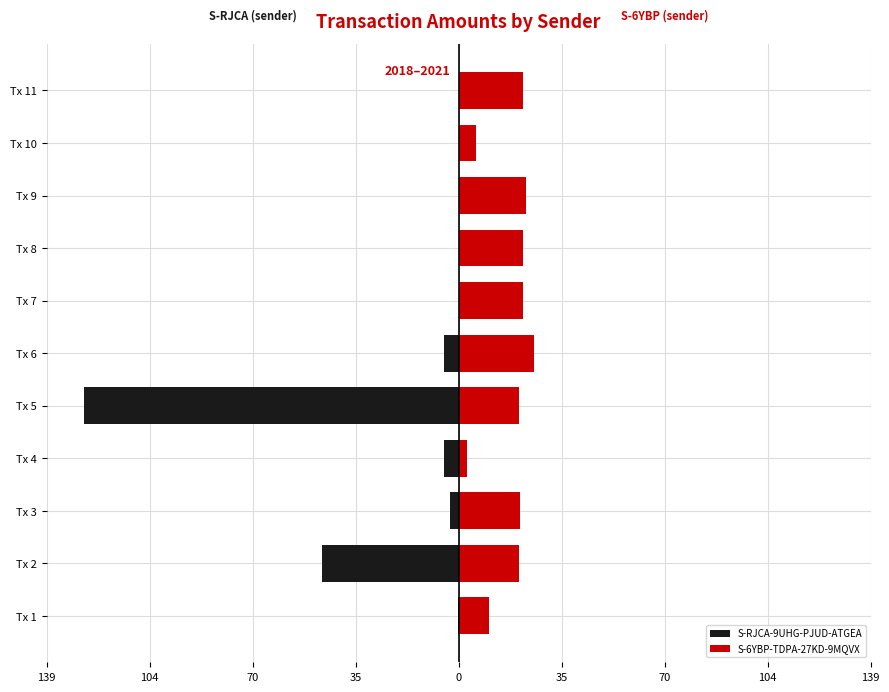

What is the sum of all S-6YBP-TDPA-27KD-9MQVX values?

193.7